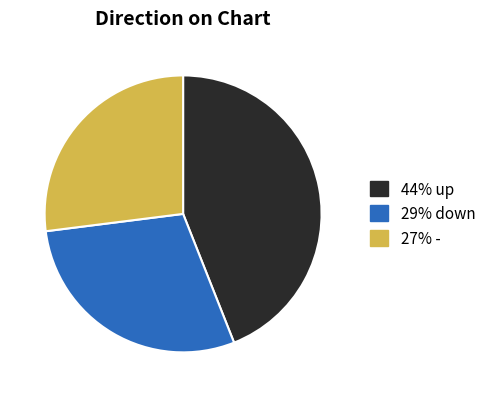

Does any single category account for the majority?

No